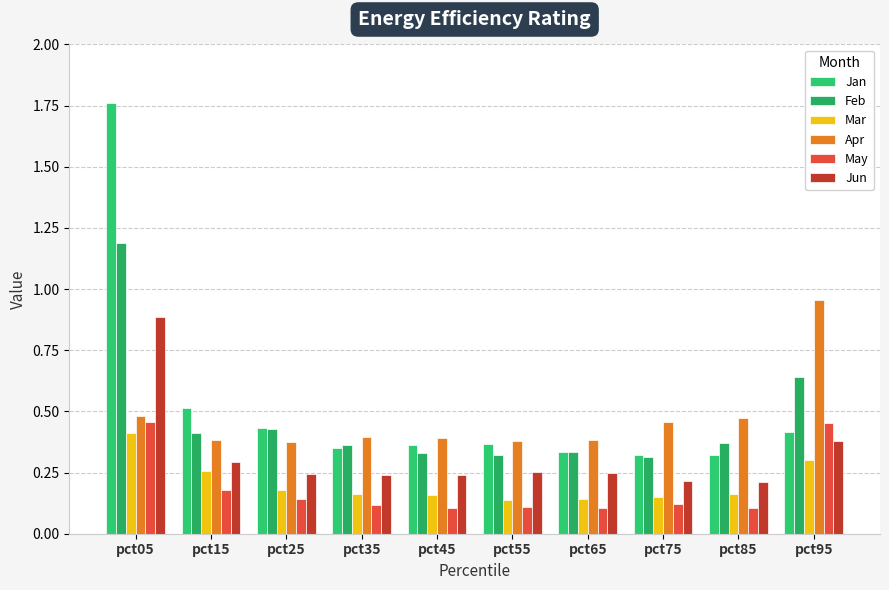

Count the number of categories in the chart.

10